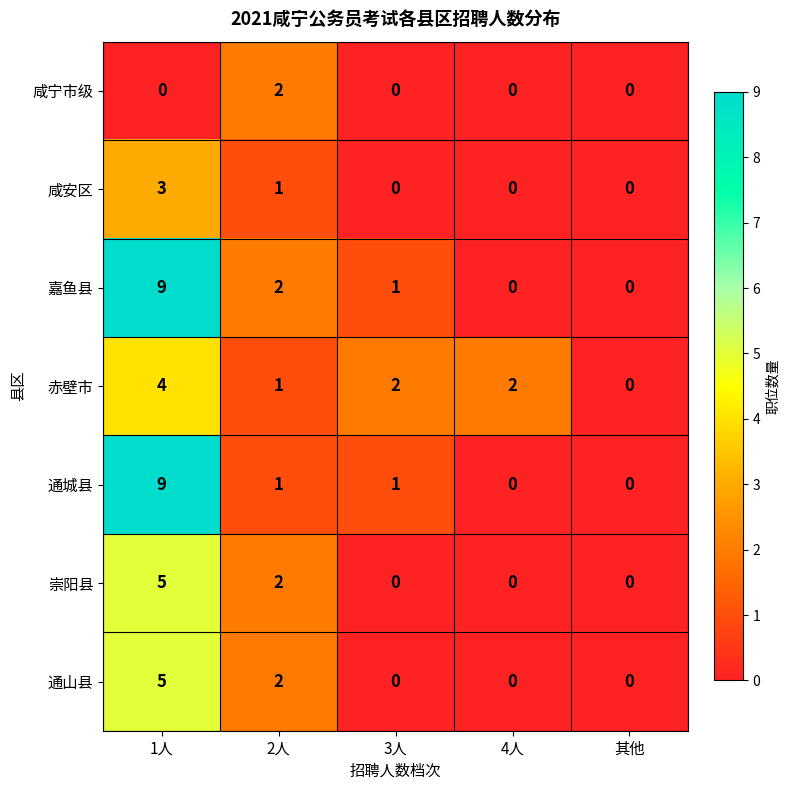

Where does the 通城县 series first go above 1?

1人